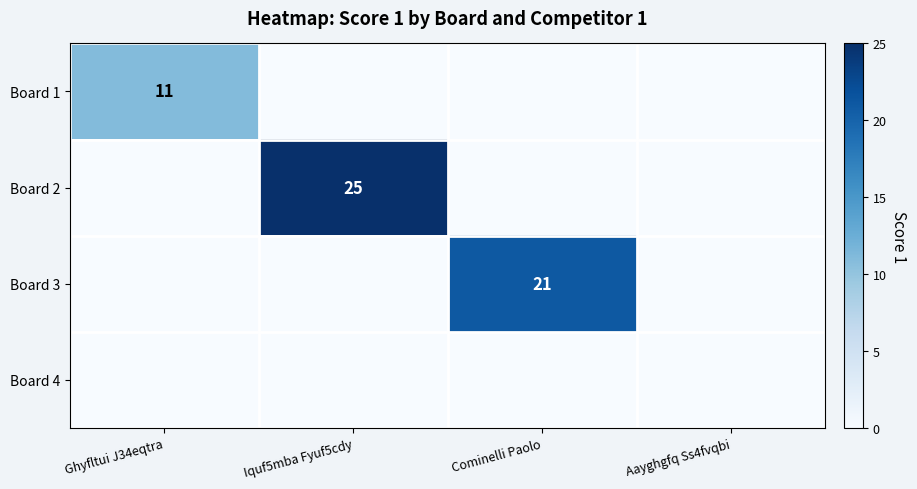

Count the number of data series in this chart.

4